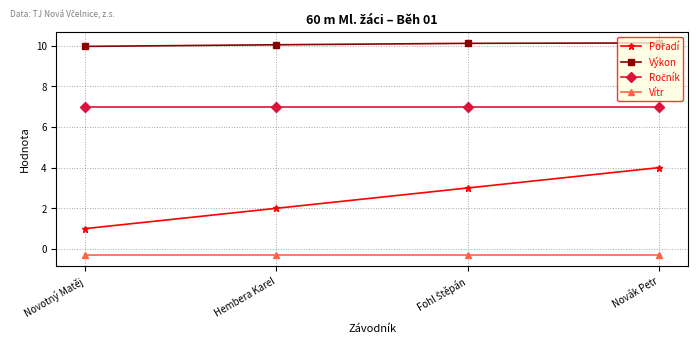

What is the label of the 3rd point from the right?

Hembera Karel